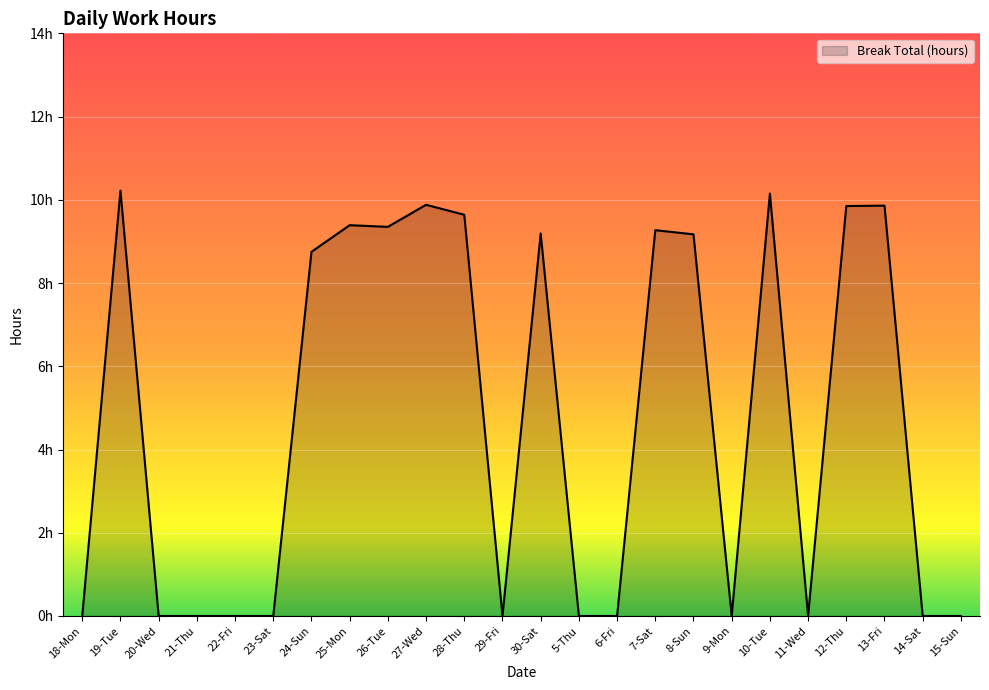

How many interior local peaks (higher than both neighbors) does the data have?

7